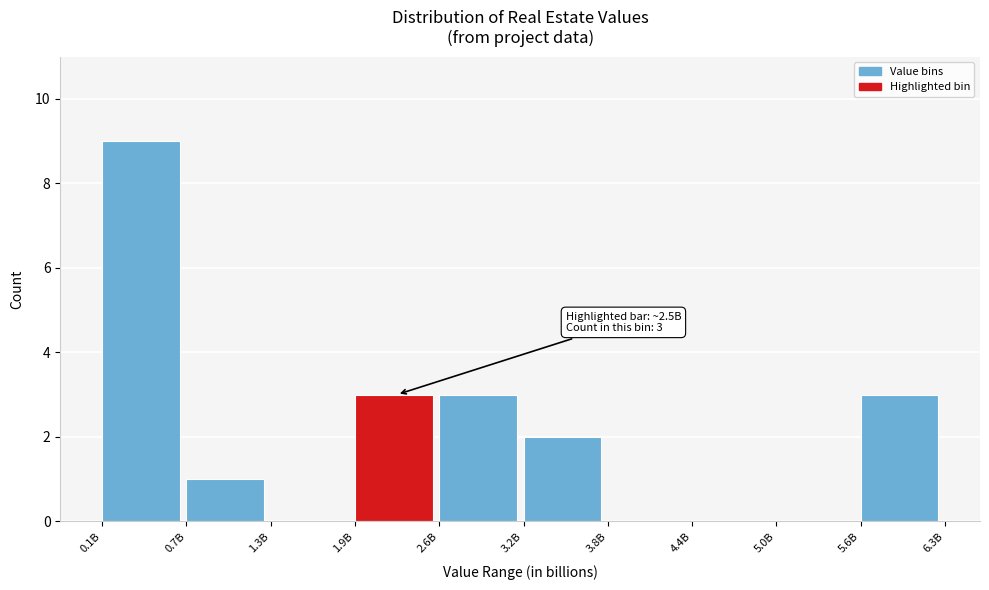

Reading left to right, what are all the values shown in this chart?

0.1B=9	0.7B=1	1.3B=0	1.9B=3	2.6B=3	3.2B=2	3.8B=0	4.4B=0	5.0B=0	5.6B=3